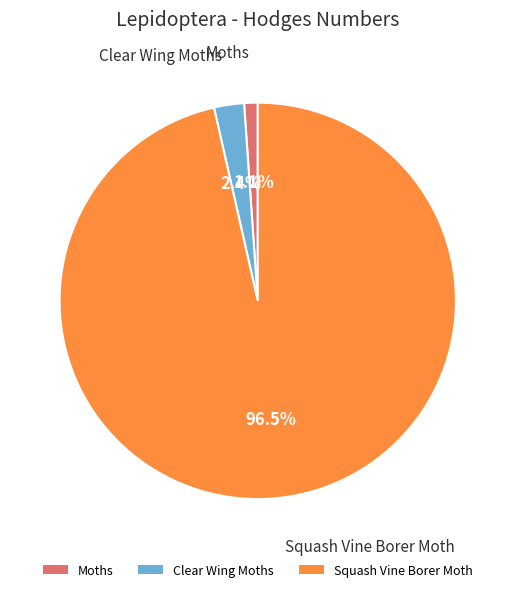

What portion of the pie excludes Squash Vine Borer Moth?

3.5%